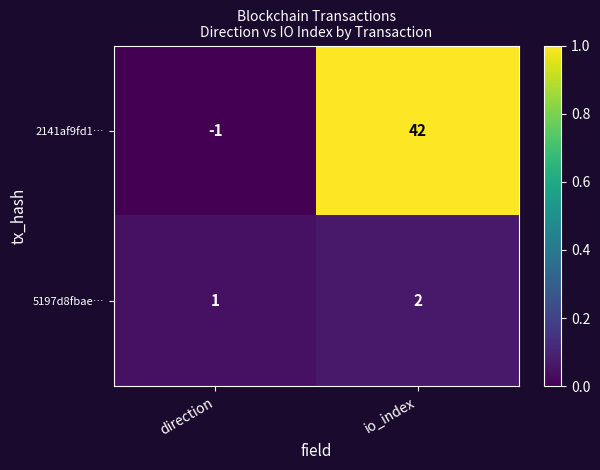

Count the number of data series in this chart.

2